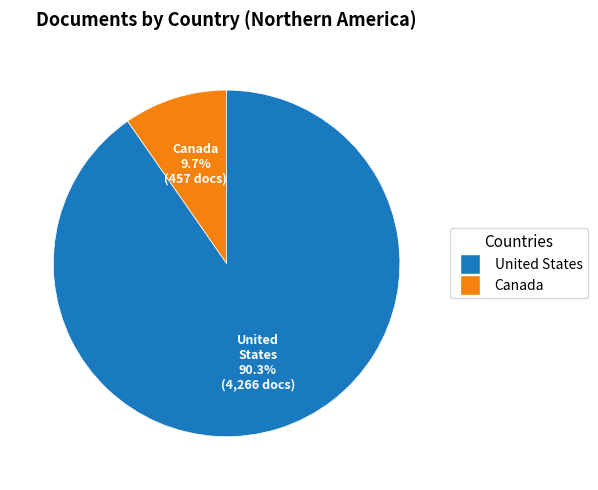

Is it true that Canada is 10% of the pie?

True